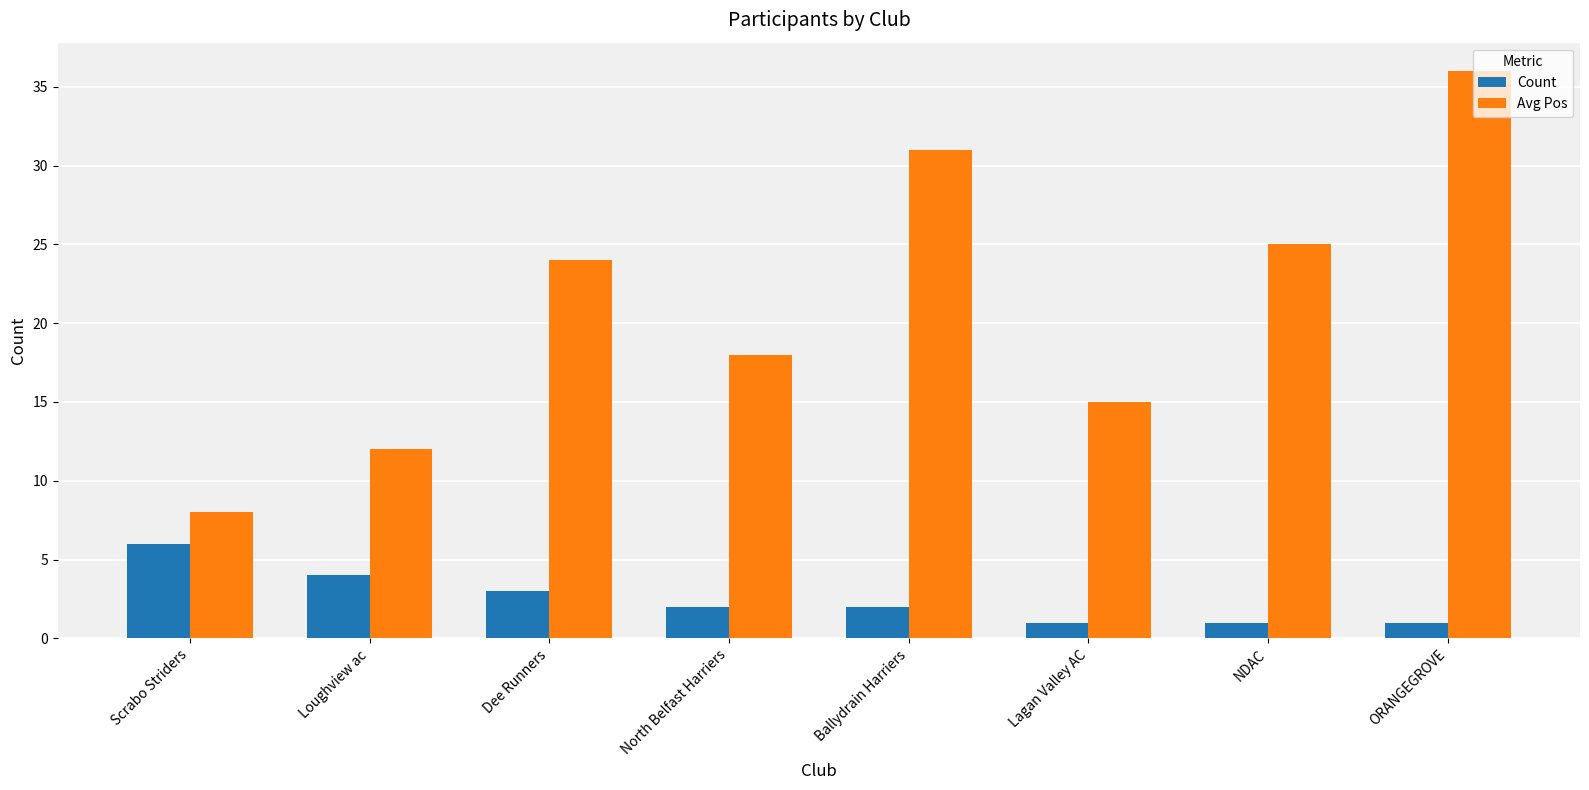

At which category is the sum across all series the highest?

ORANGEGROVE